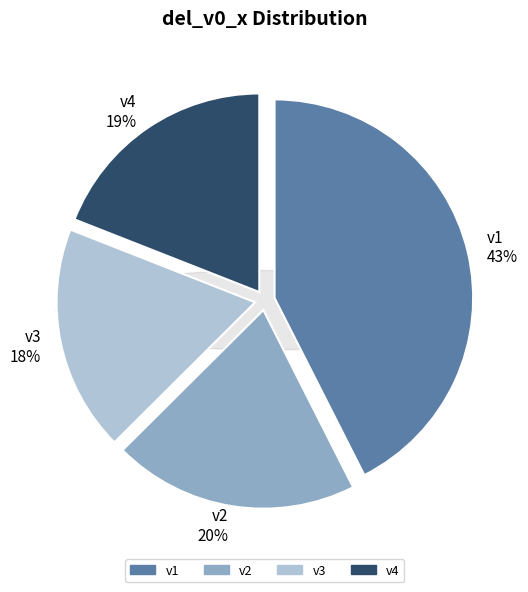

Rank the categories by value from highest to lowest.

v1, v2, v4, v3